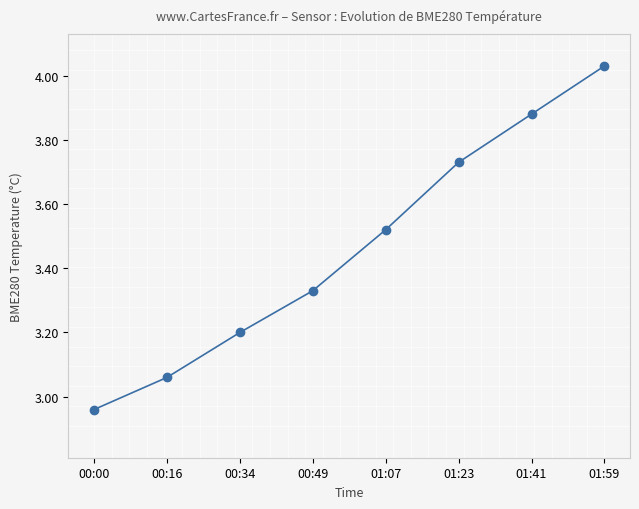

True or false: the data shows 6.9 at 01:41.

False